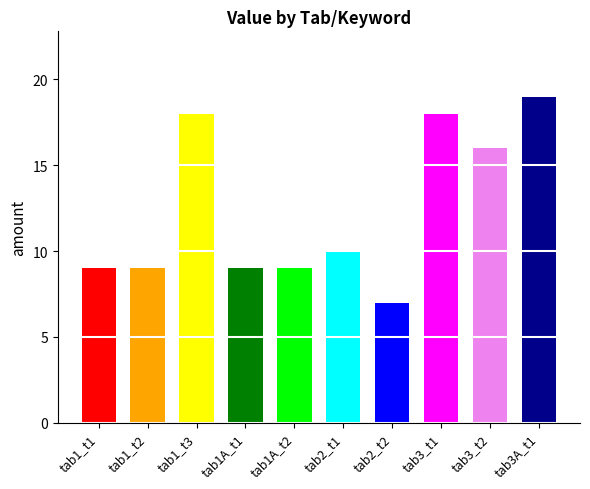

True or false: the data shows 9 at tab1A_t1.

True